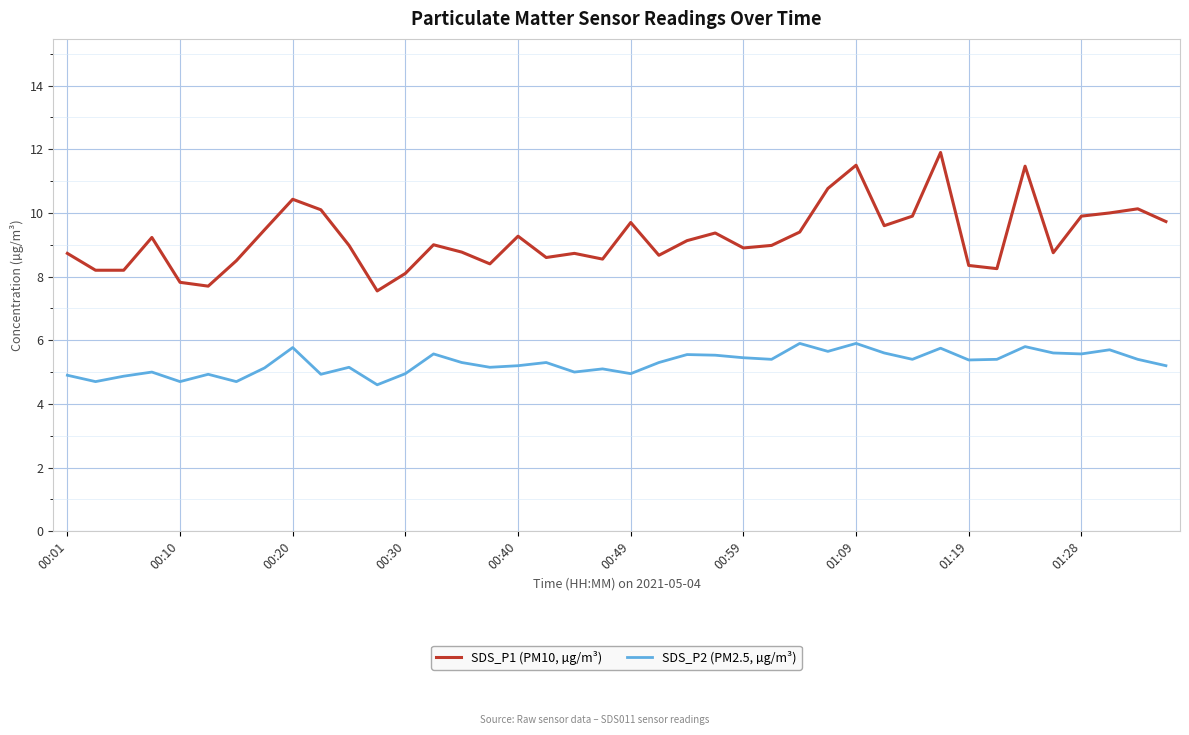

True or false: SDS_P1 (PM10, µg/m³) and SDS_P2 (PM2.5, µg/m³) cross at least once.

False